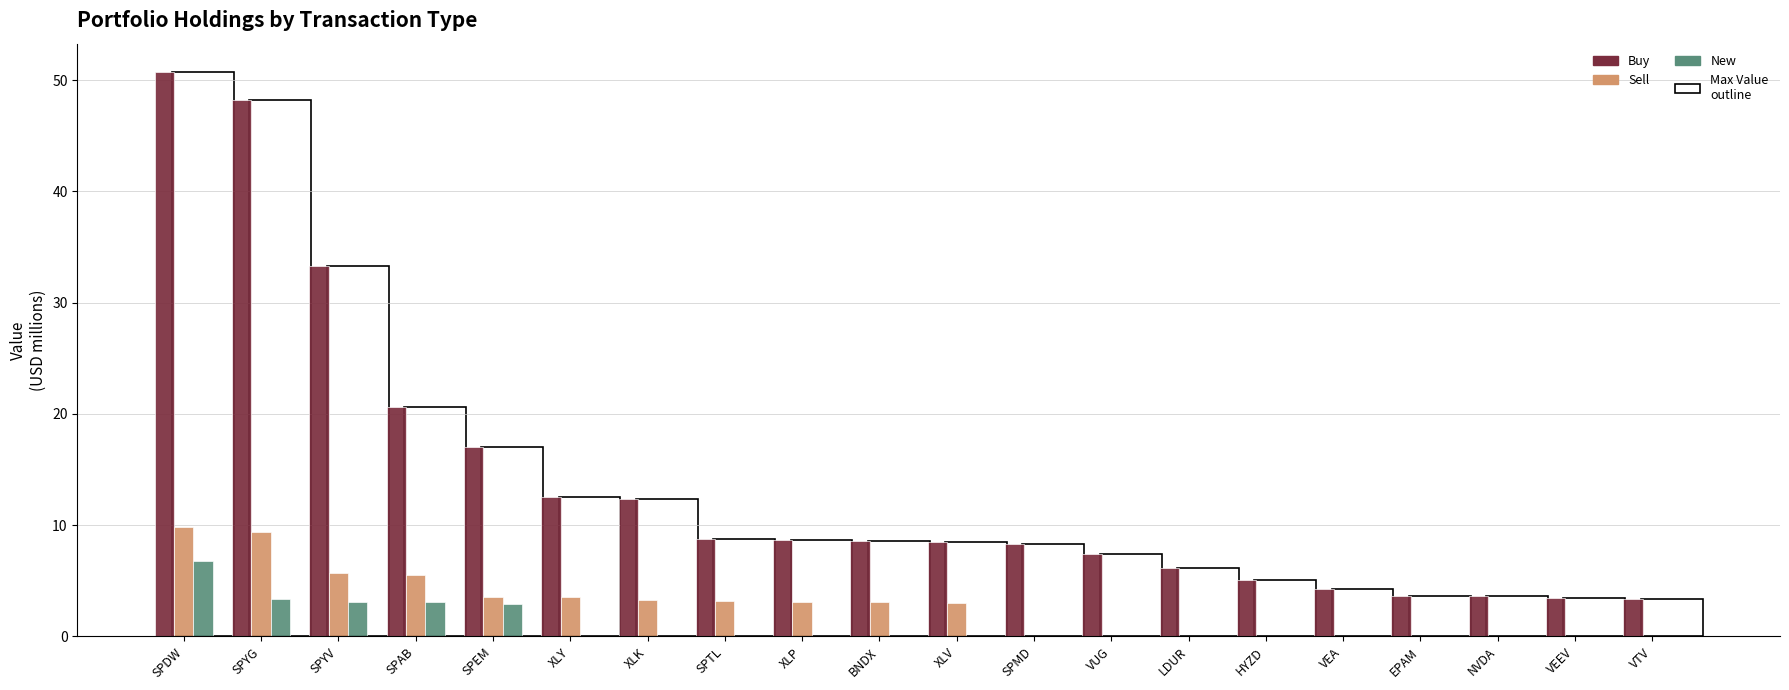

True or false: Buy has a value of 8.7 at XLP.

True